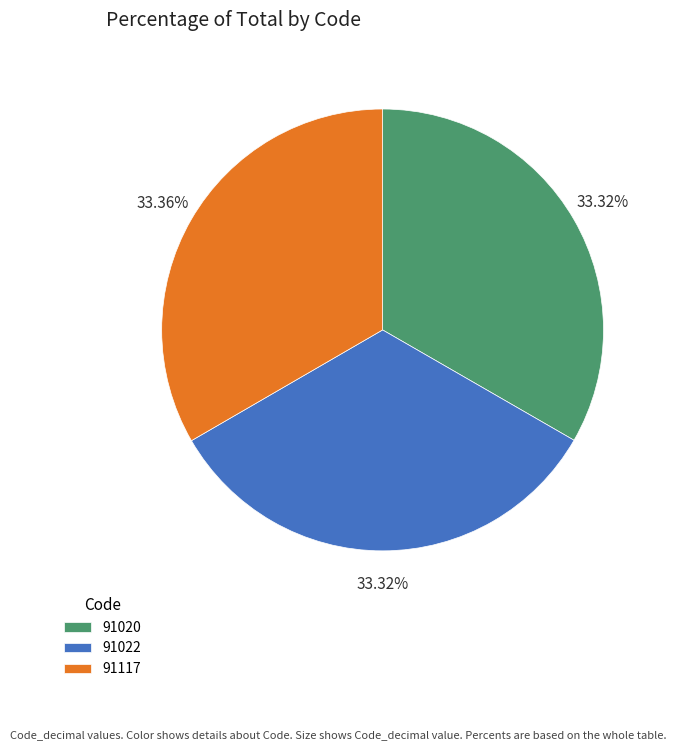

Approximately how many times larger is the value at 91020 compared to 91117?

1.0